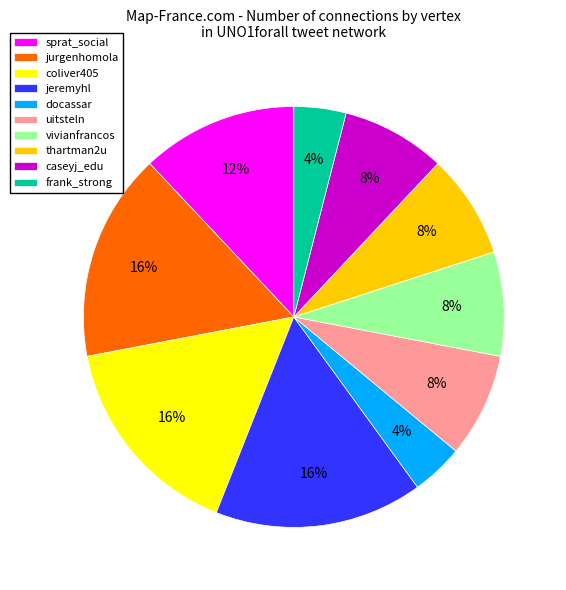

What percentage is the jurgenhomola slice, to the nearest percent?

16%